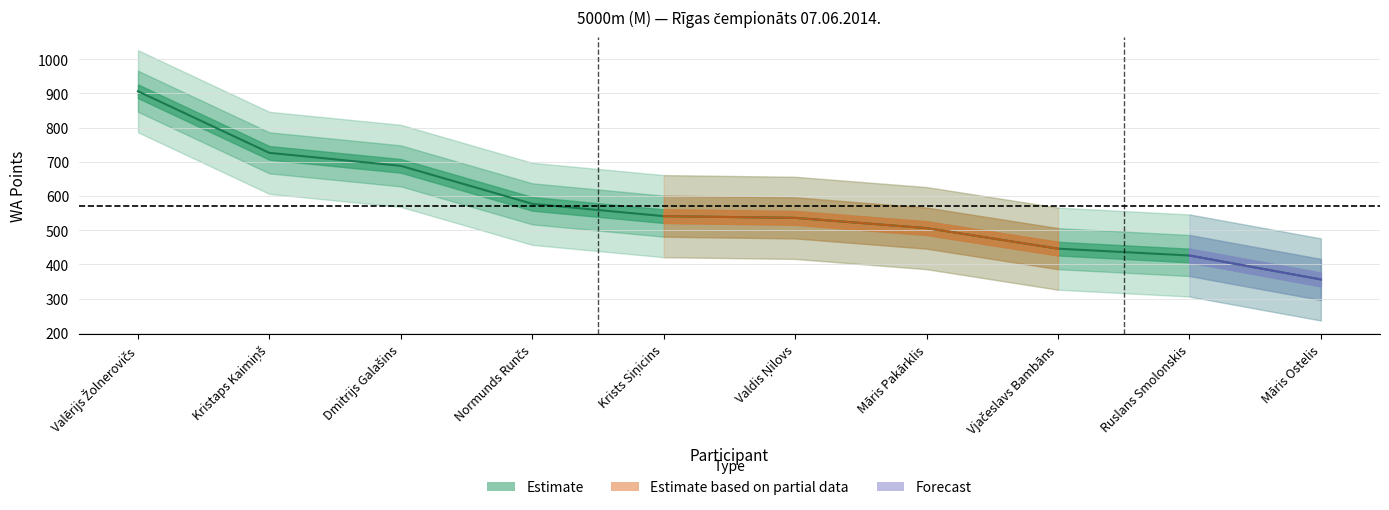

What is the change in value from Dmitrijs Galašins to Krists Siņicins?

-147